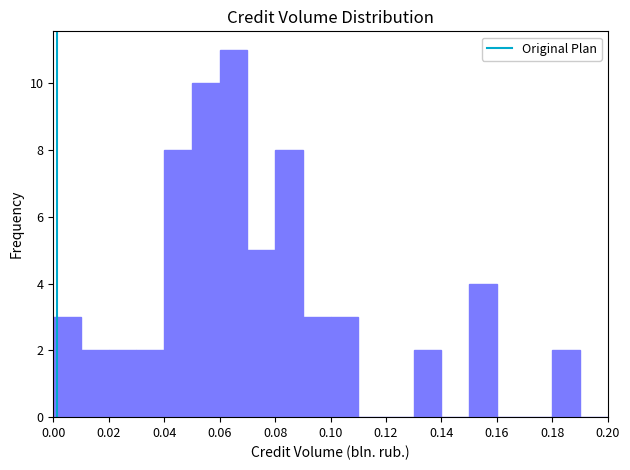

Reading left to right, list every bar in this chart as the range it spans on the x-axis followed by its height. The values are not printed on the chart, so give them approximately, as read against the axis.

0.00 to 0.01: 3
0.01 to 0.02: 2
0.02 to 0.03: 2
0.03 to 0.04: 2
0.04 to 0.05: 8
0.05 to 0.06: 10
0.06 to 0.07: 11
0.07 to 0.08: 5
0.08 to 0.09: 8
0.09 to 0.10: 3
0.10 to 0.11: 3
0.11 to 0.12: 0
0.12 to 0.13: 0
0.13 to 0.14: 2
0.14 to 0.15: 0
0.15 to 0.16: 4
0.16 to 0.17: 0
0.17 to 0.18: 0
0.18 to 0.19: 2
0.19 to 0.20: 0